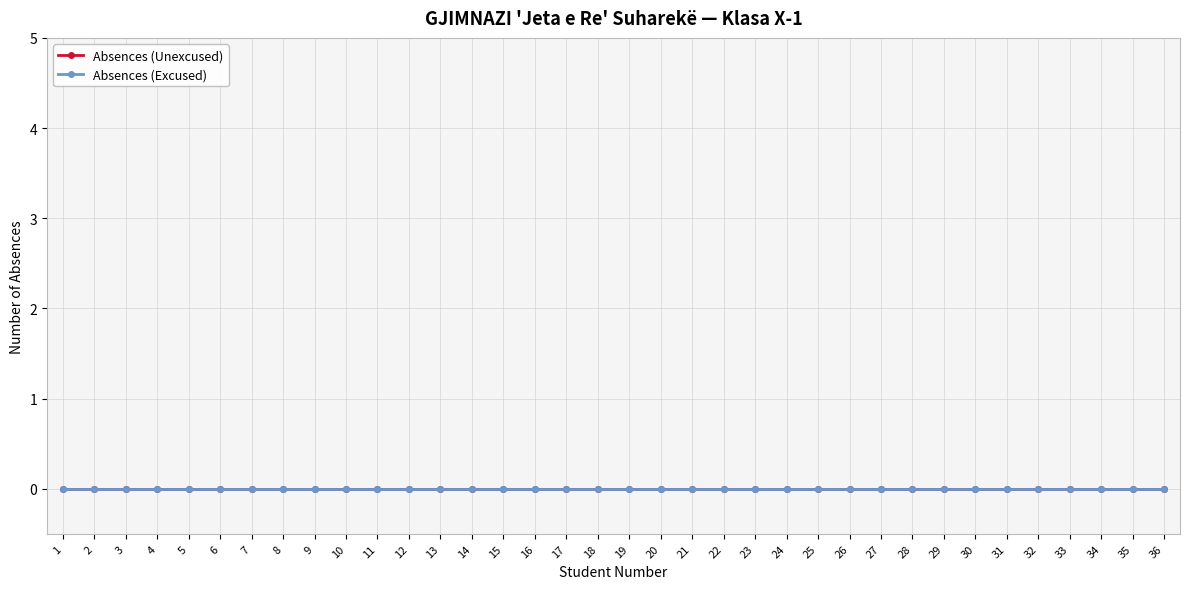

What is the value of the Student Number point at the 4th from the left?

4